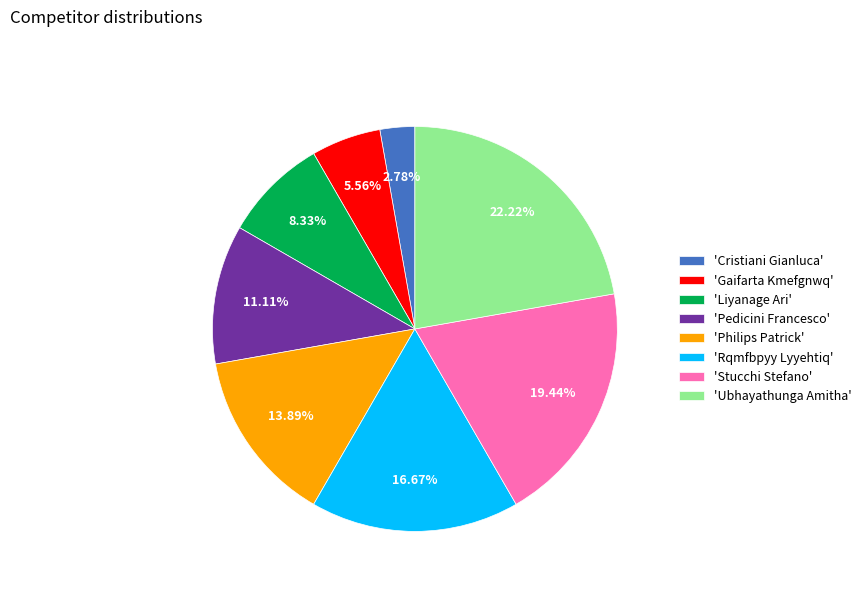

Which has a higher value, 'Gaifarta Kmefgnwq' or 'Liyanage Ari'?

'Liyanage Ari'